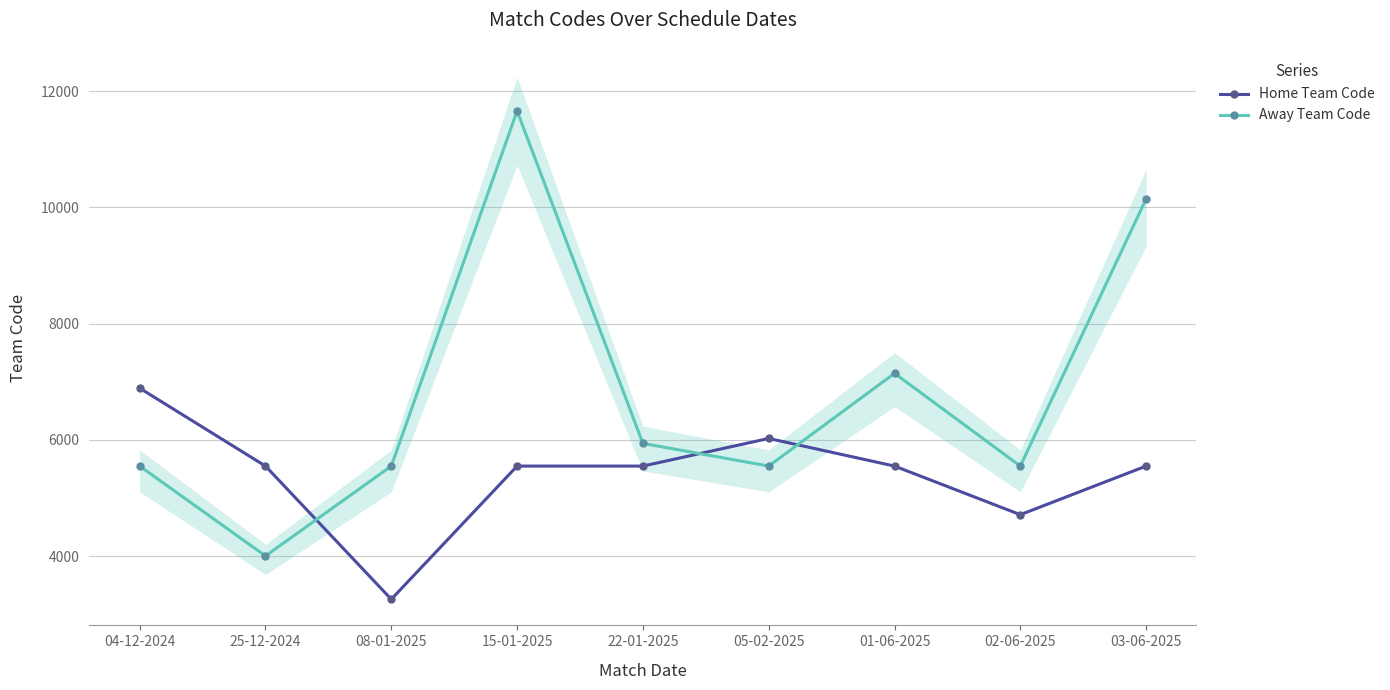

At which category does the chart reach its peak across all series?

15-01-2025